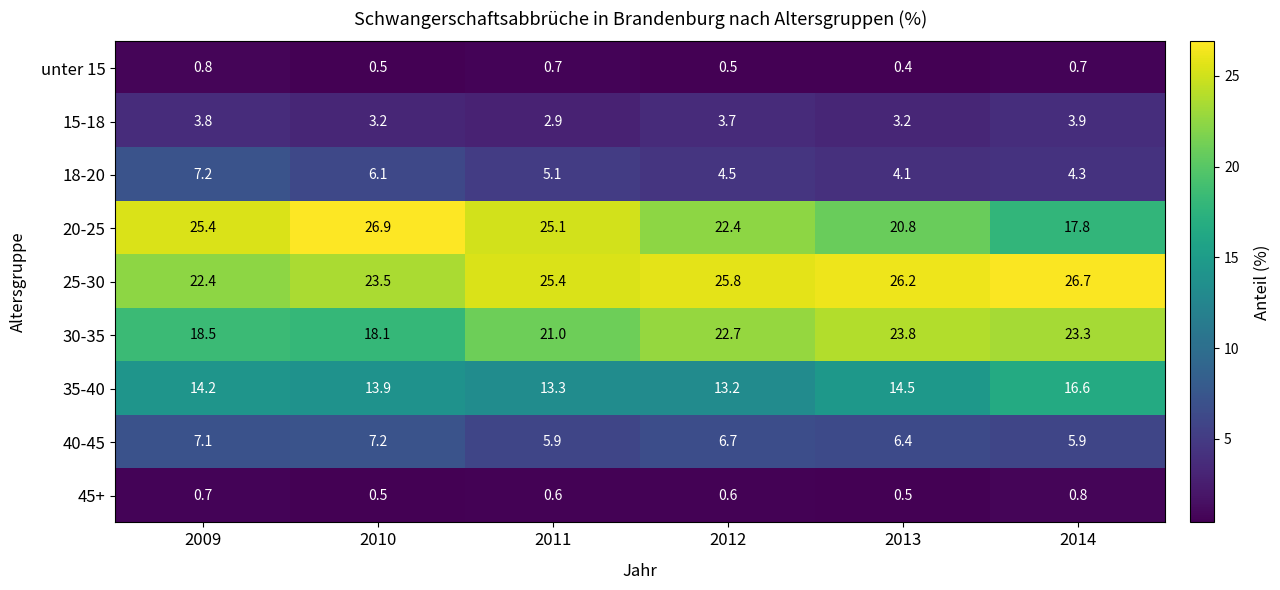

At which category does the chart reach its peak across all series?

2010